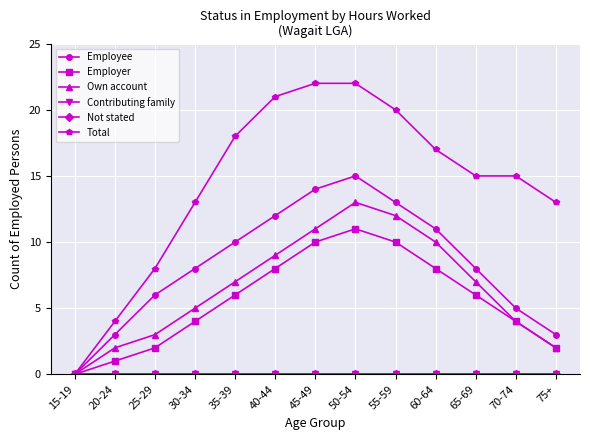

Is this an area chart (filled region under the line)?

No